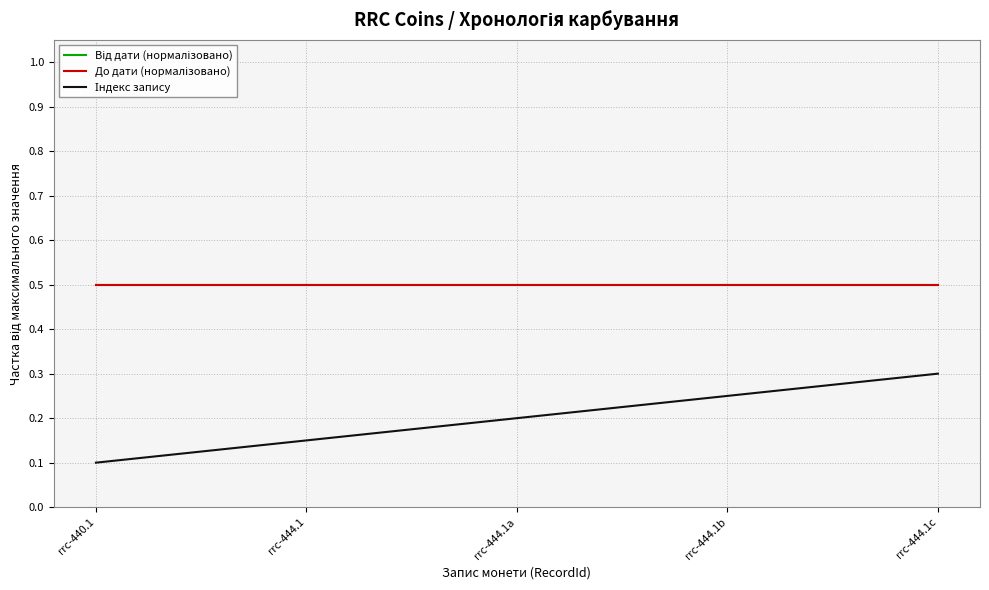

Does the chart display data point markers on the line(s)?

No